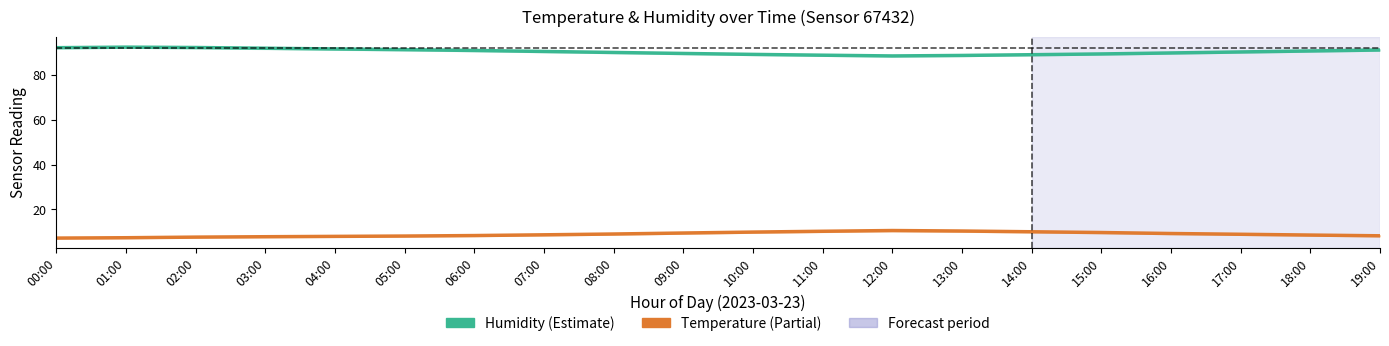

Count the number of data series in this chart.

2